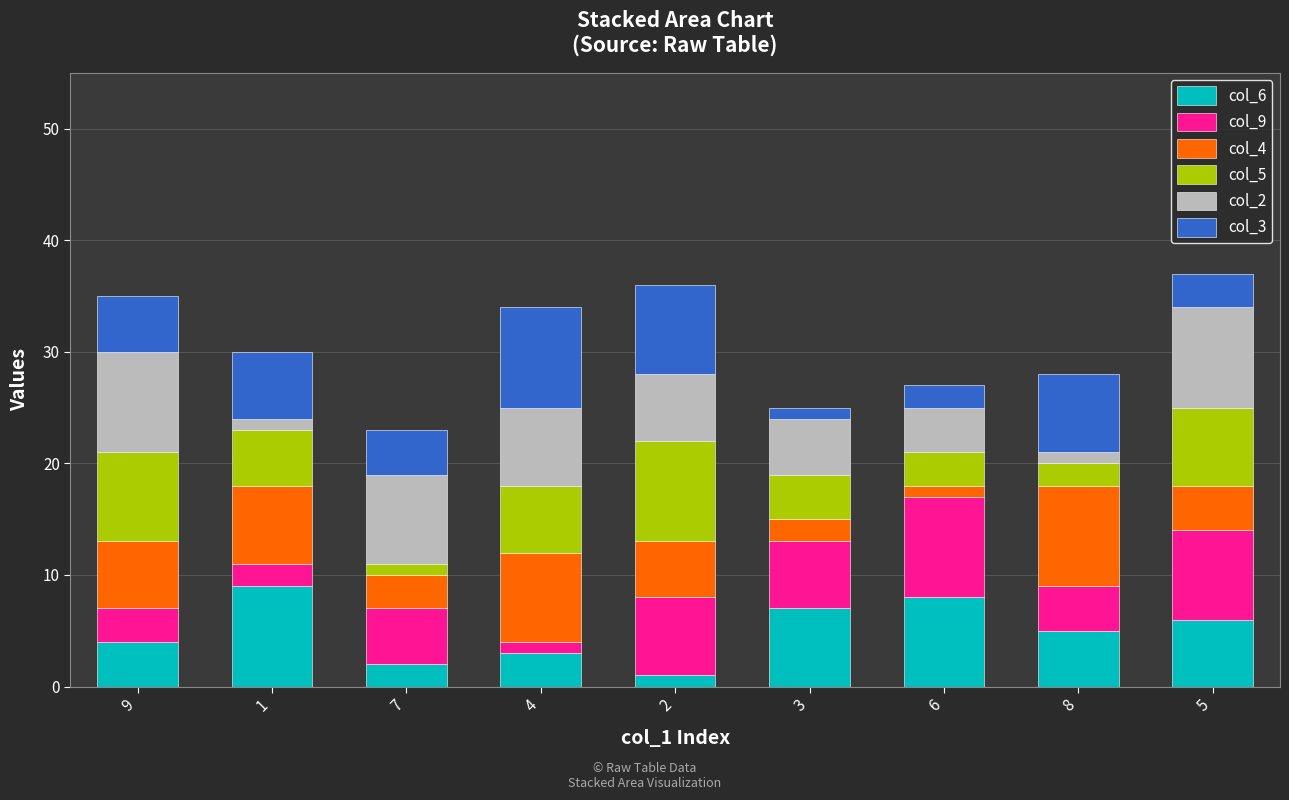

Is it true that col_6 equals 3 at 4?

True